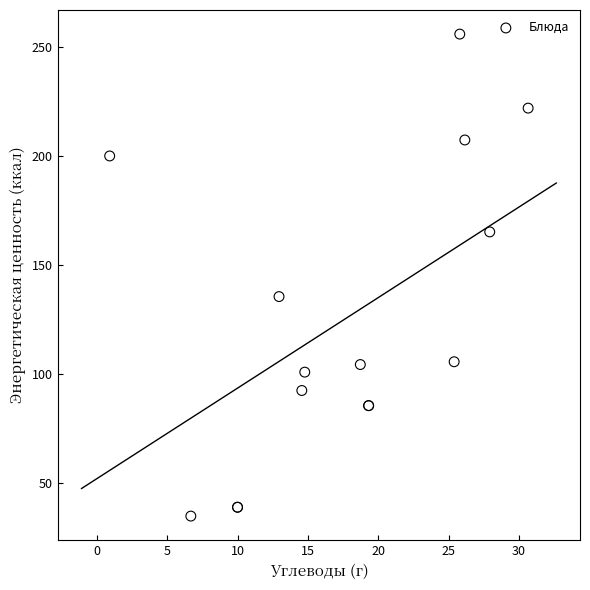

What Y value in the scatter plot is closest to 145?

135.4